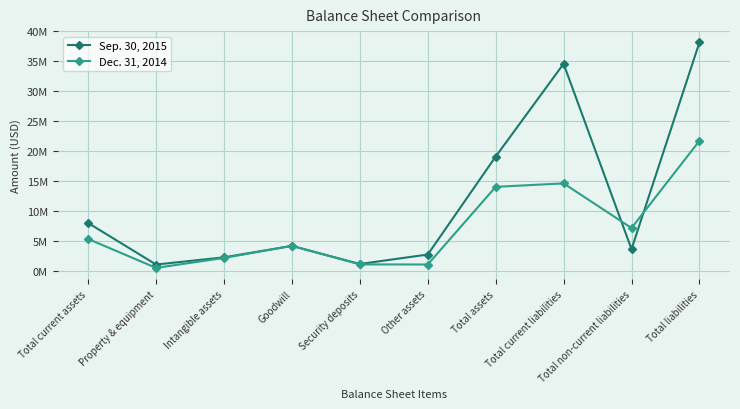

What is the total value across all series at Intangible assets?

4311092